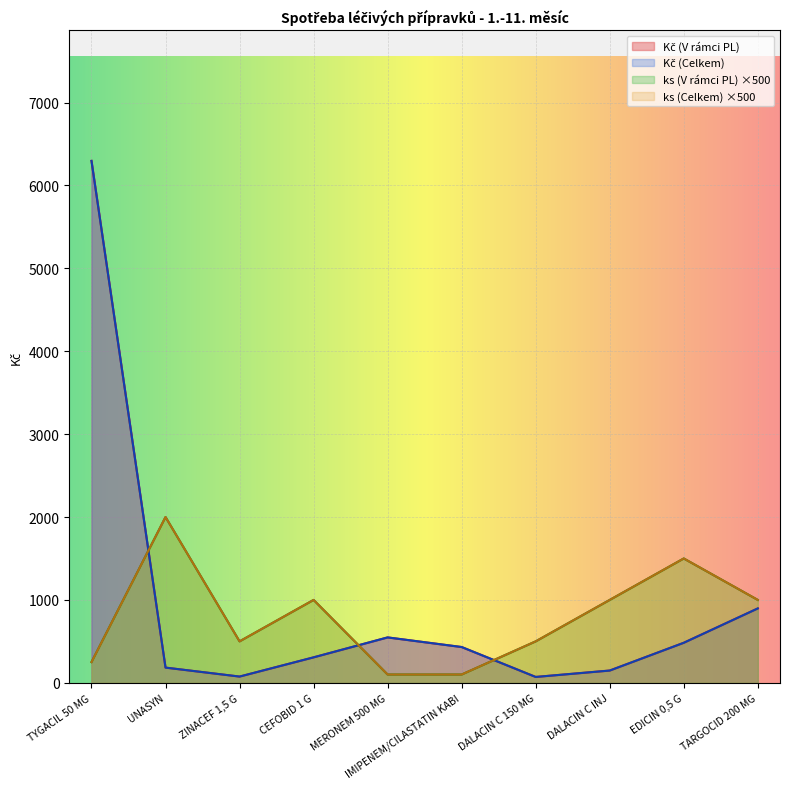

What is the average value of the ks (V rámci PL) series?

795.0